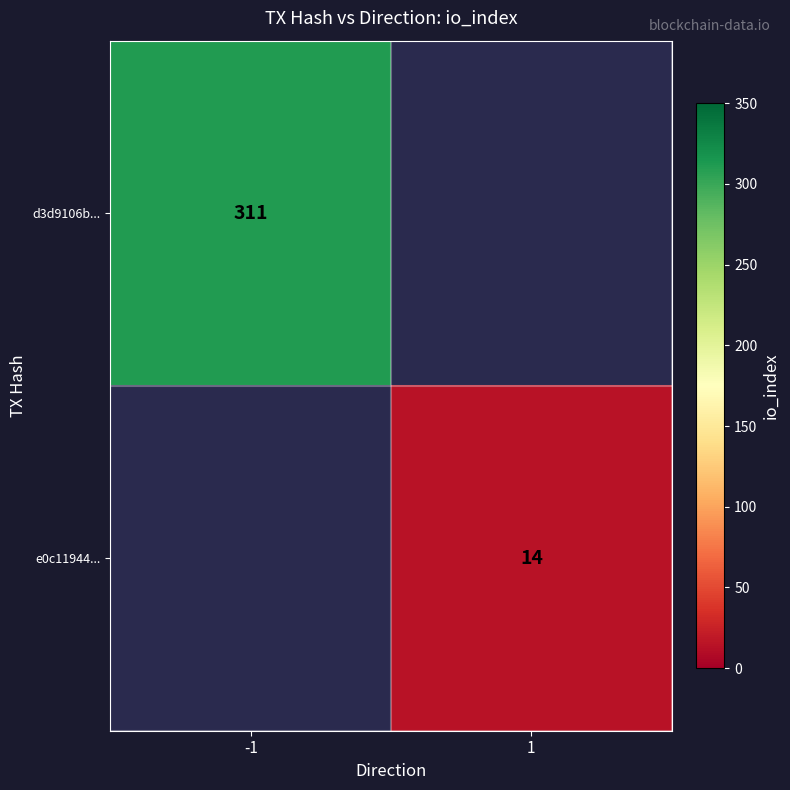

The e0c11944... series shows 8 at 1. True or false?

False